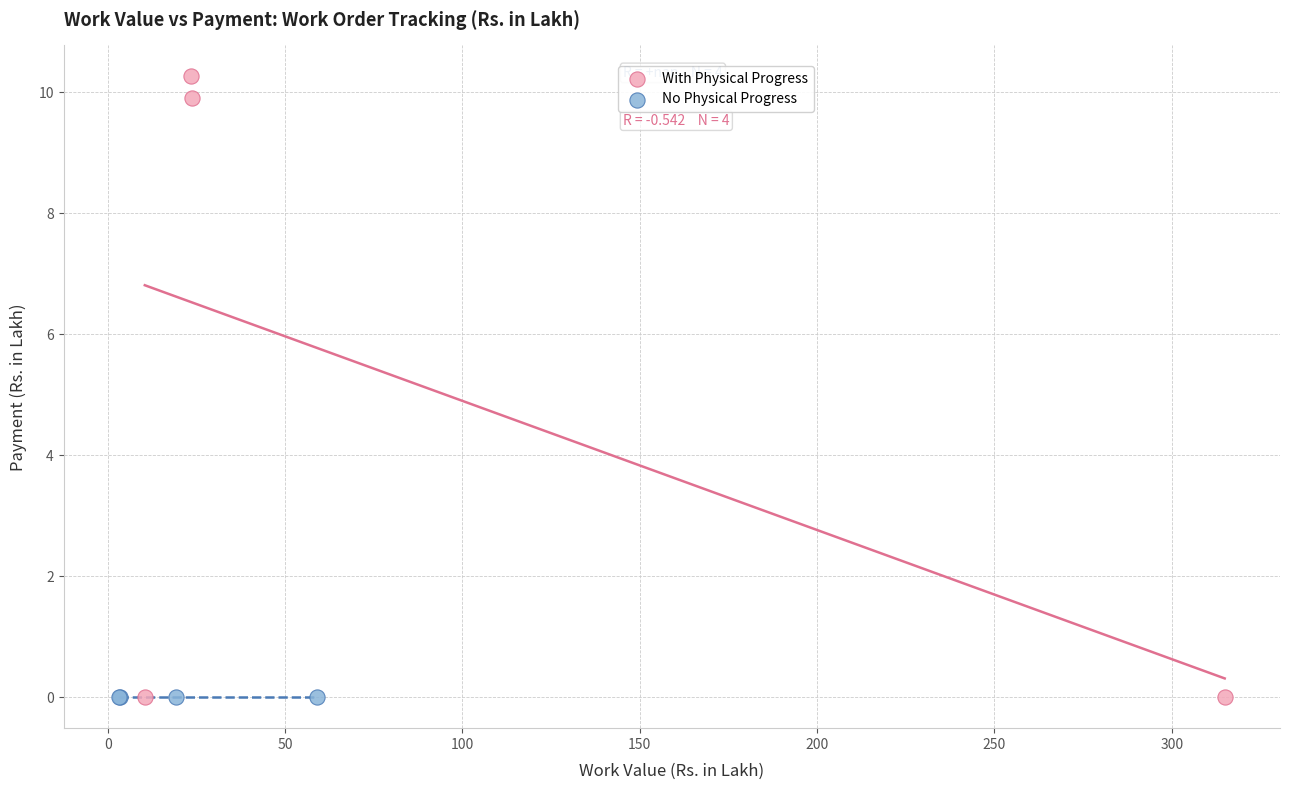

Which series contains the highest Y value?

With Physical Progress